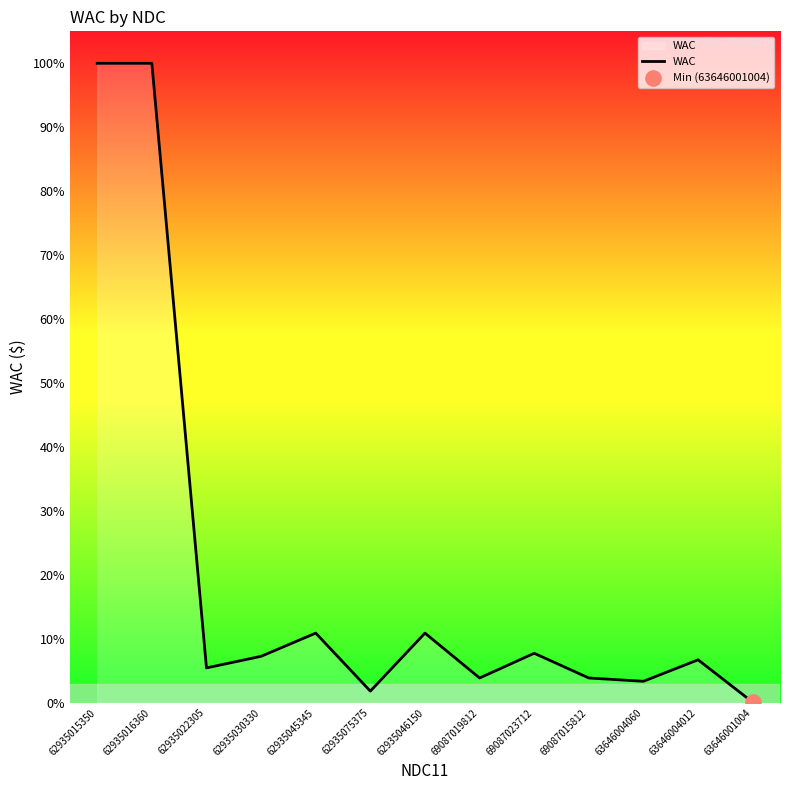

What is the ratio of the value at 62935022305 to the value at 62935045345?

0.5